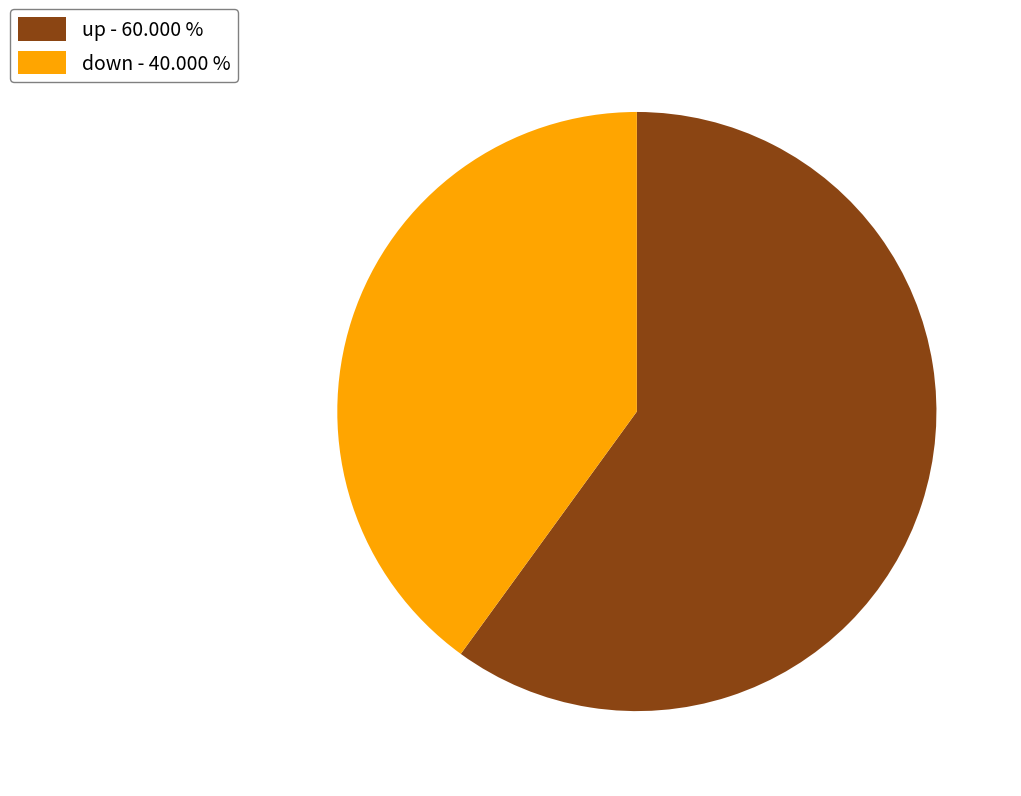

Does down represent more than half of the total?

No